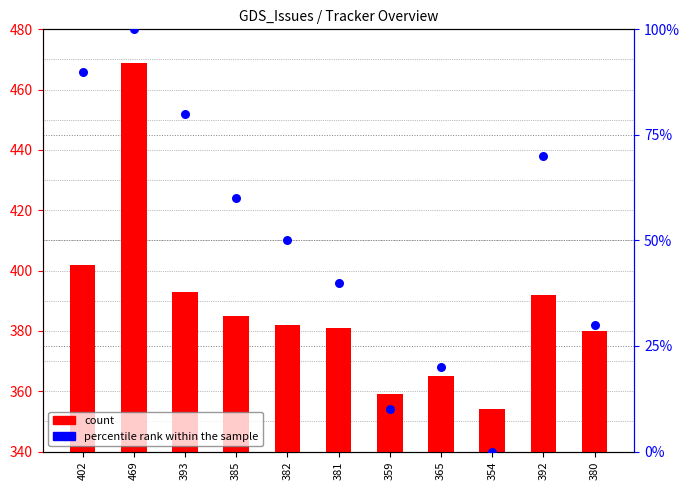

Which series reaches the maximum Y coordinate?

count